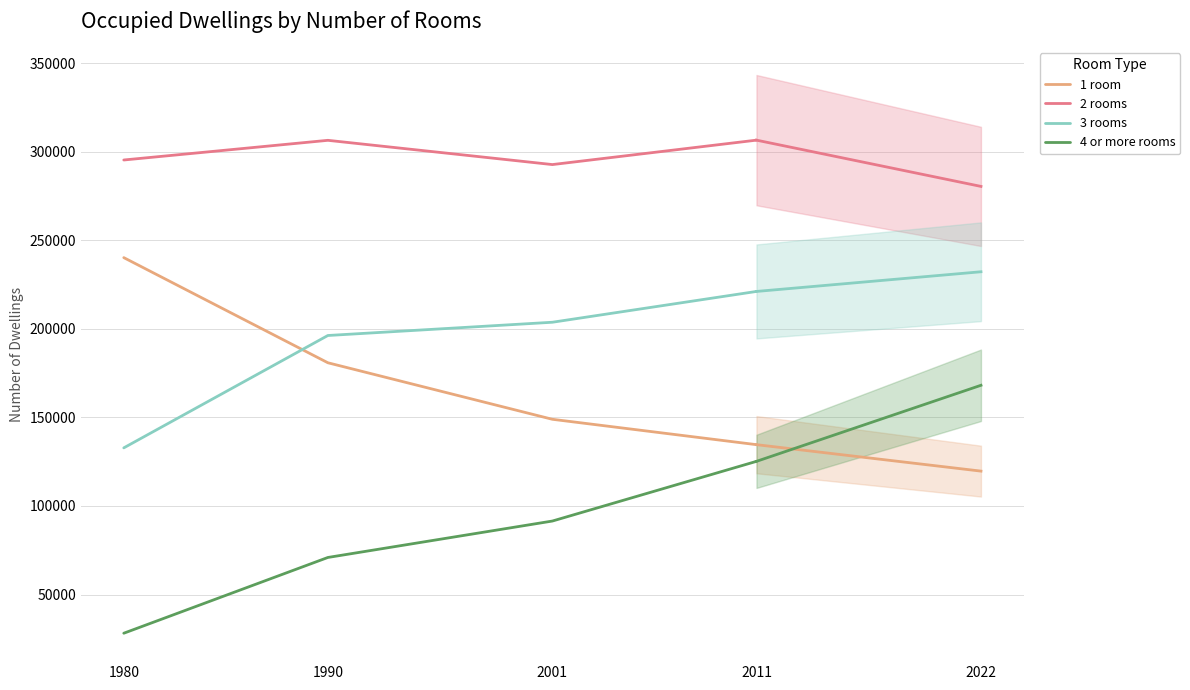

What is the difference between the maximum and minimum values in the 2 rooms series?

13790